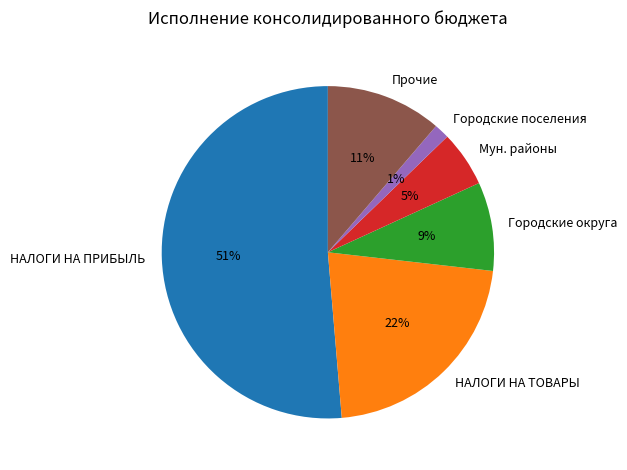

Rank the categories by value from lowest to highest.

Городские поселения, Мун. районы, Городские округа, Прочие, НАЛОГИ НА ТОВАРЫ, НАЛОГИ НА ПРИБЫЛЬ